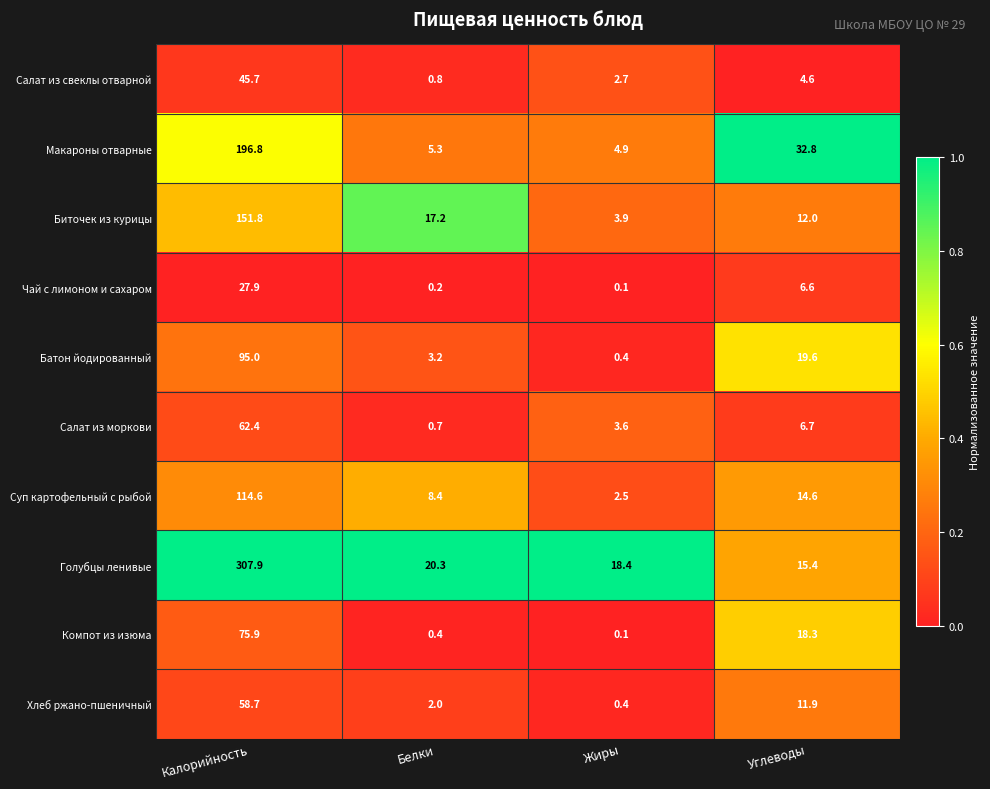

True or false: Голубцы ленивые has a value of 122.0 at Калорийность.

False